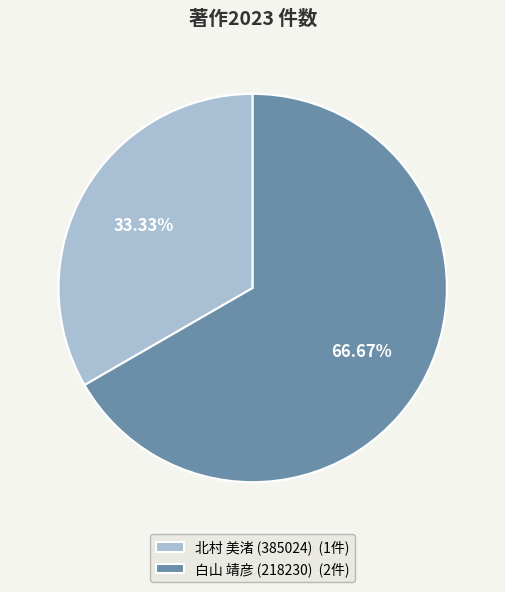

What is the ratio of the value at 白山 靖彦 (218230) to the value at 北村 美渚 (385024)?

2.0